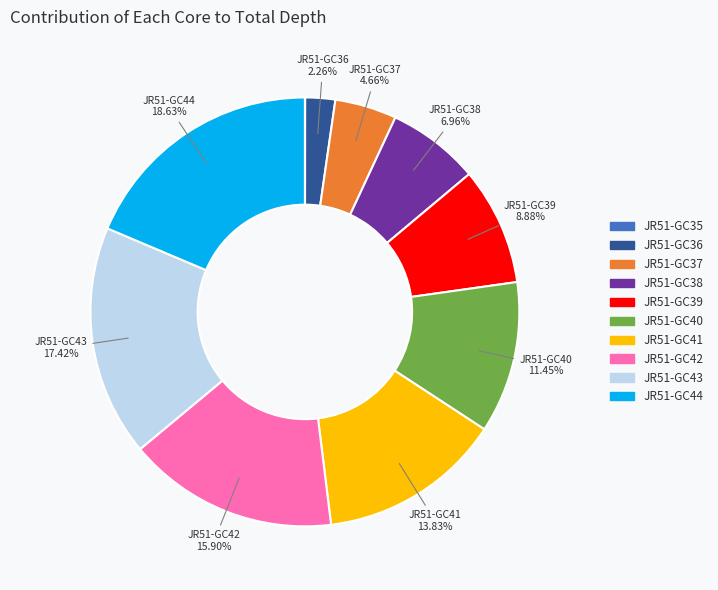

What is the ratio of the value at JR51-GC39 to the value at JR51-GC40?

0.8